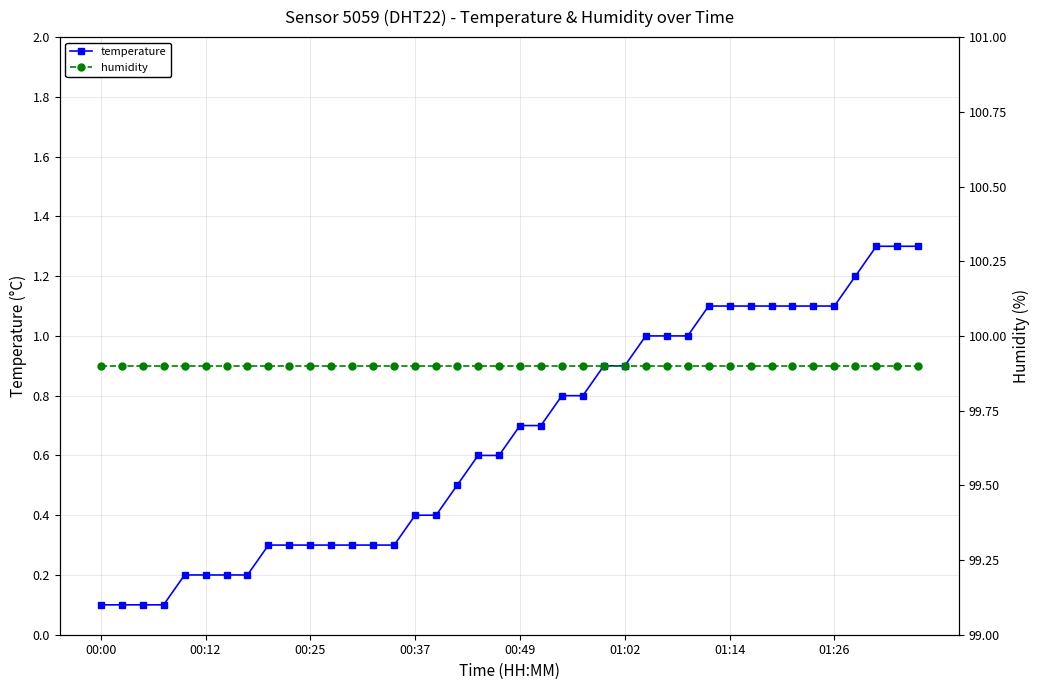

What is the sum of all humidity values?

3996.0